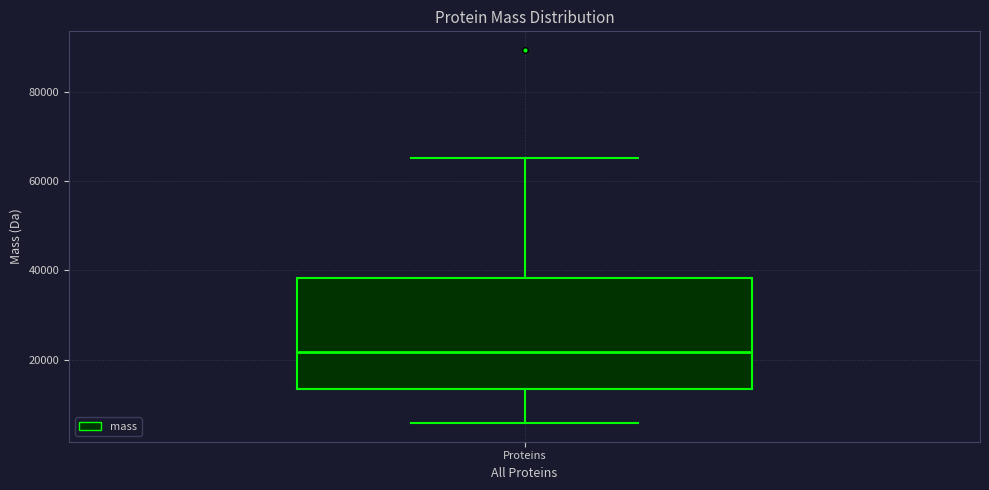

Transcribe this box plot: give where the median line is, the range the box spans, and where the two whiskers end, as read against the y-axis. The values are not printed on the chart, so give them approximately, as read against the axis.

median 22000, box 14000 to 38000, whiskers 6000 to 66000